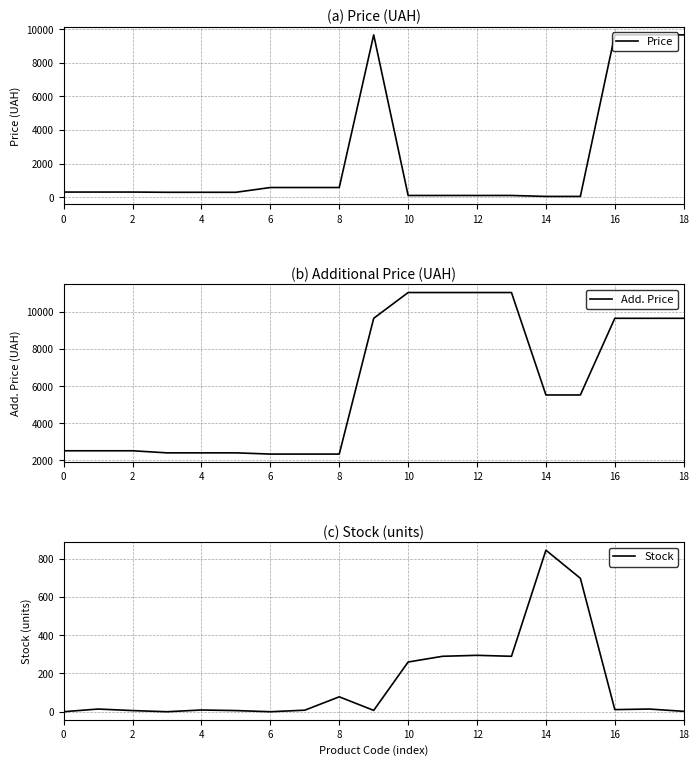

What is the label of the 1st point from the right?

18